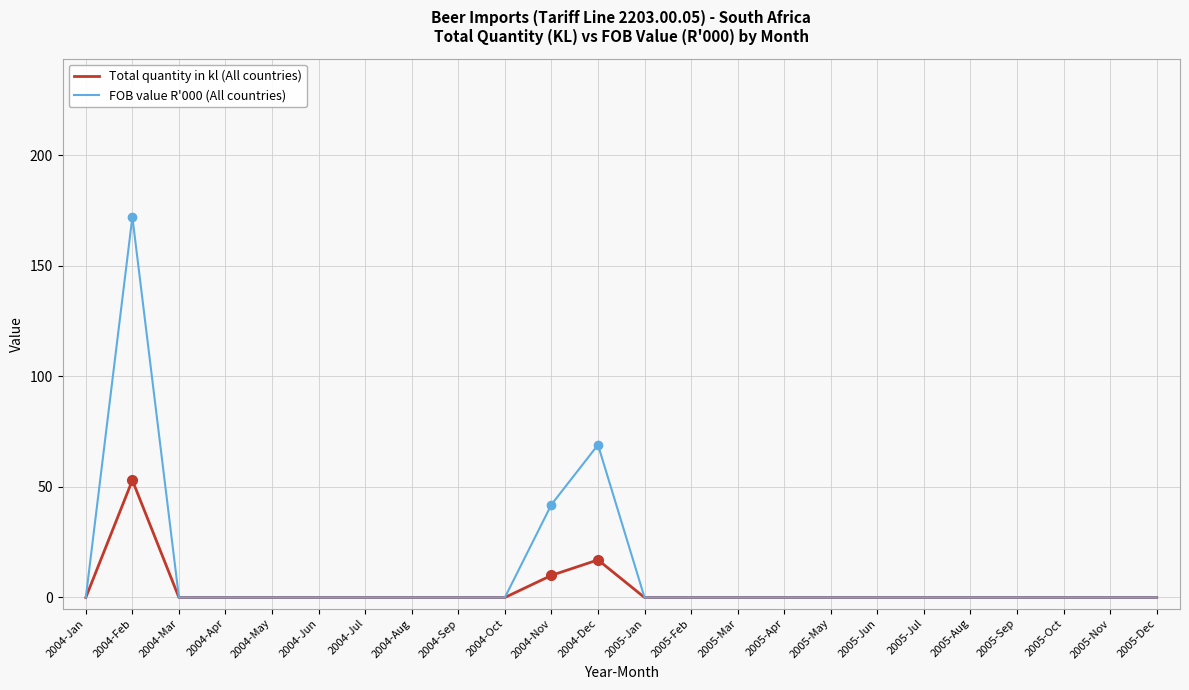

What position from the left is 2004-Aug?

8